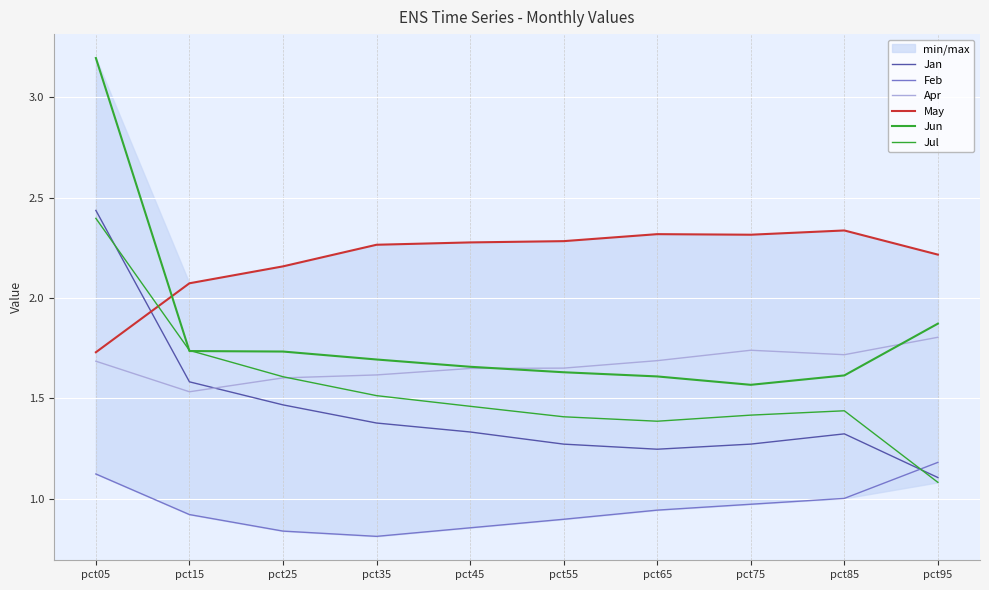

What is the value of the Jun point at the 2nd from the left?

1.7